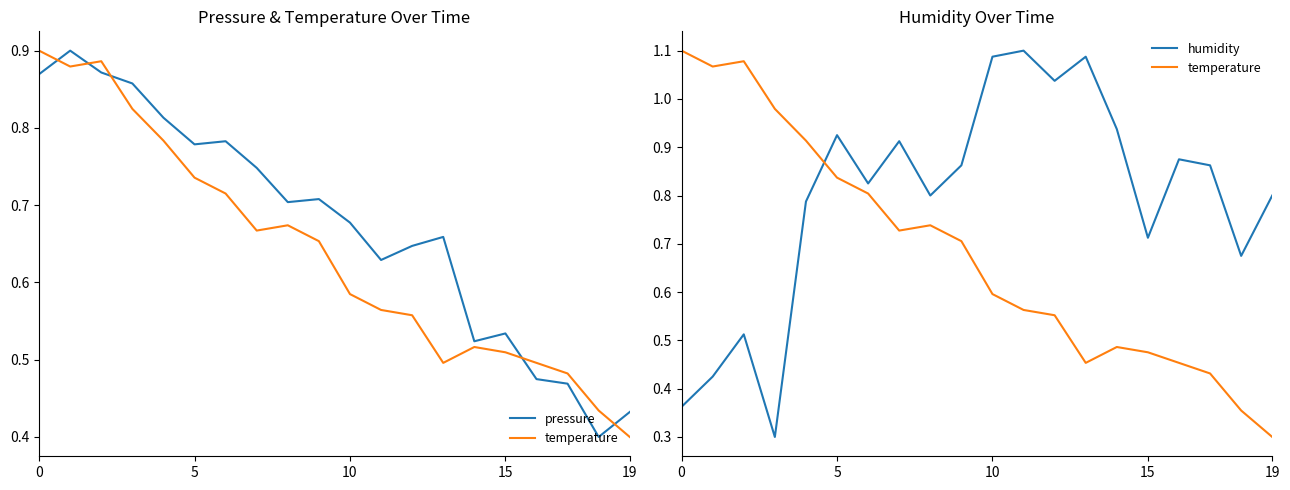

At which label does humidity reach its peak?

11